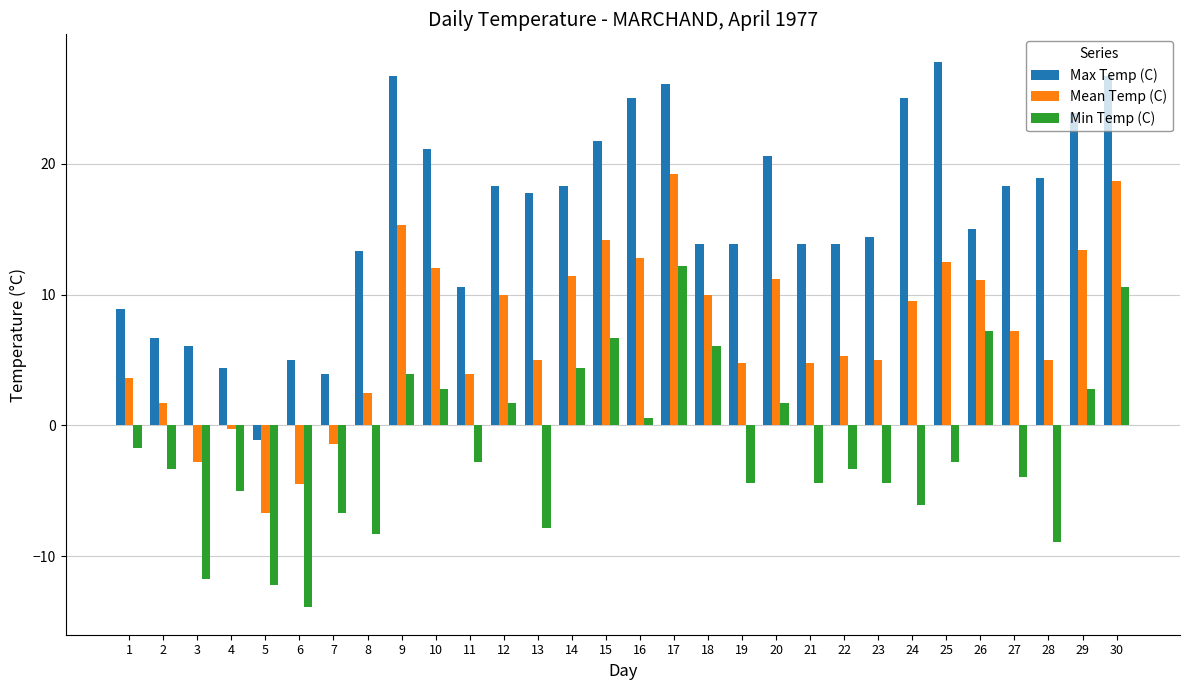

What is the difference between the highest and lowest values at 2?

10.0